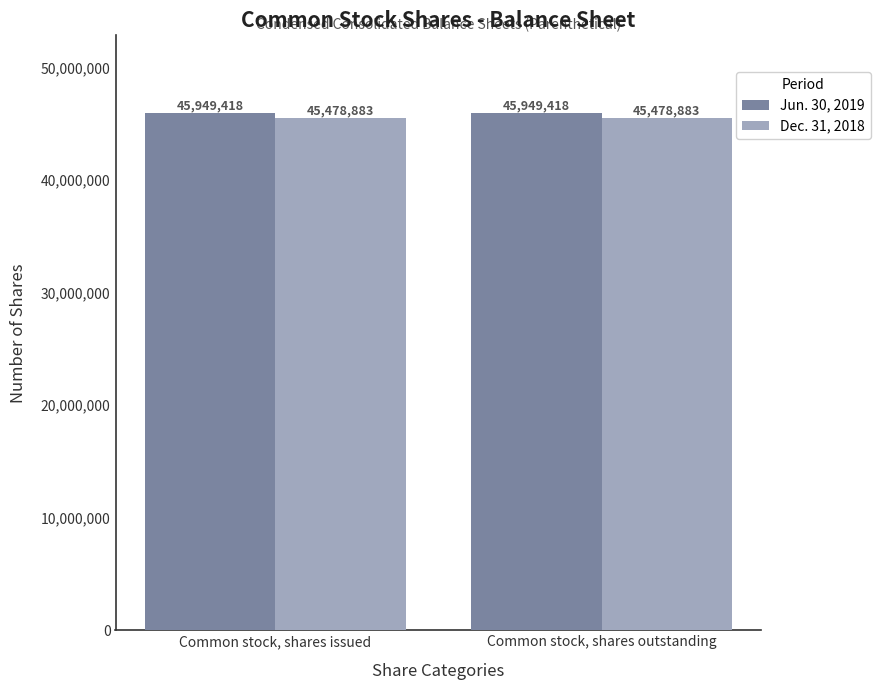

Reading left to right, what are all the values shown in this chart?

Jun. 30, 2019: 45949418	45949418
Dec. 31, 2018: 45478883	45478883